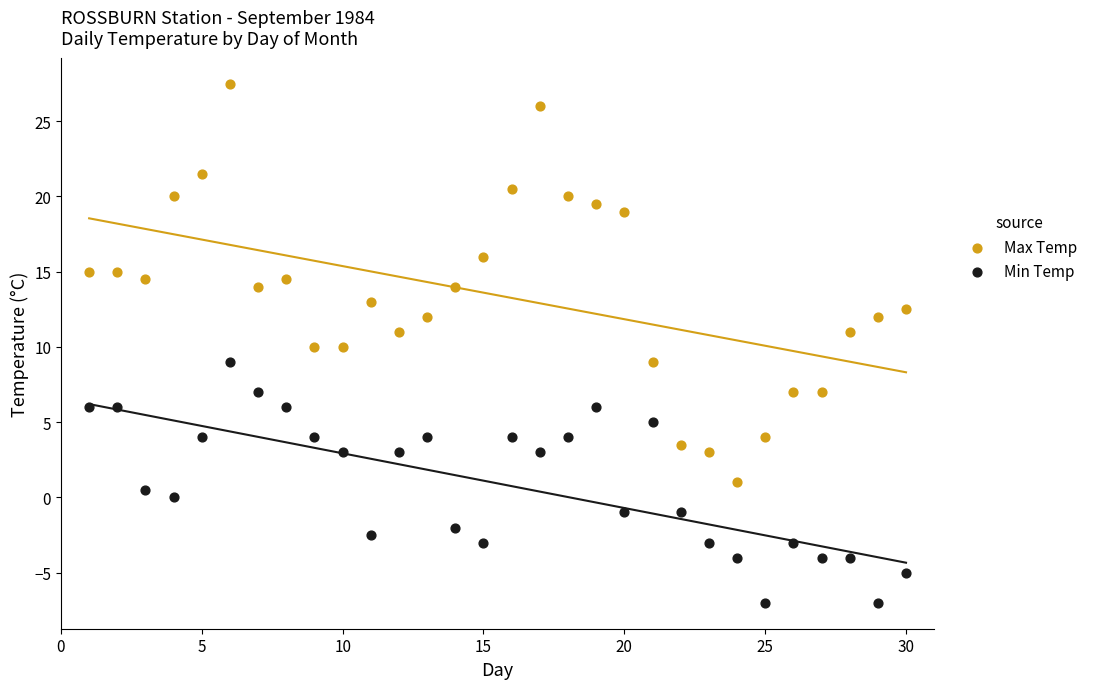

What is the X range (max minus min) for the scatter plot?

29.0